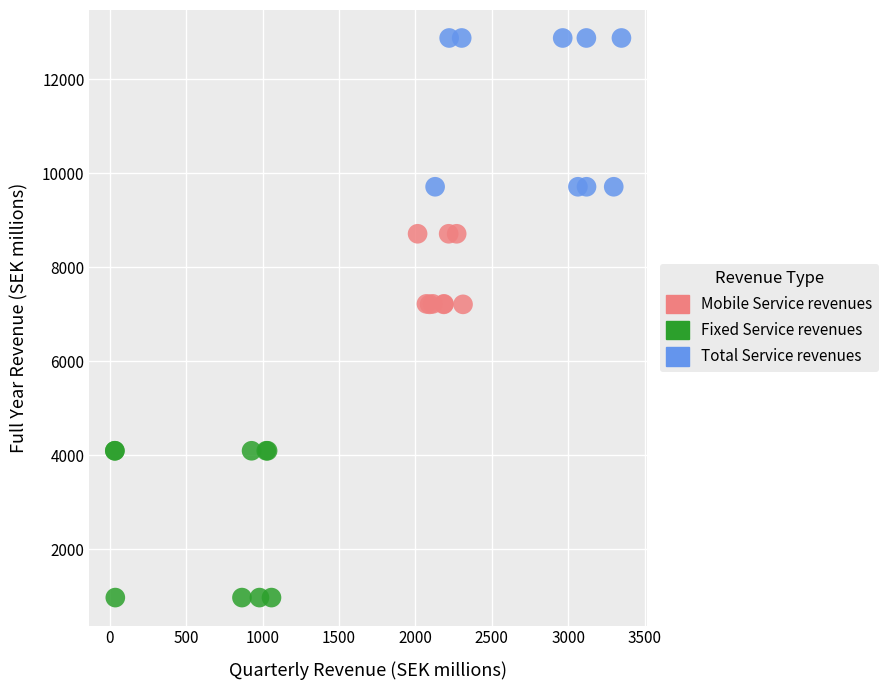

Which series contains the highest Y value?

Total Service revenues